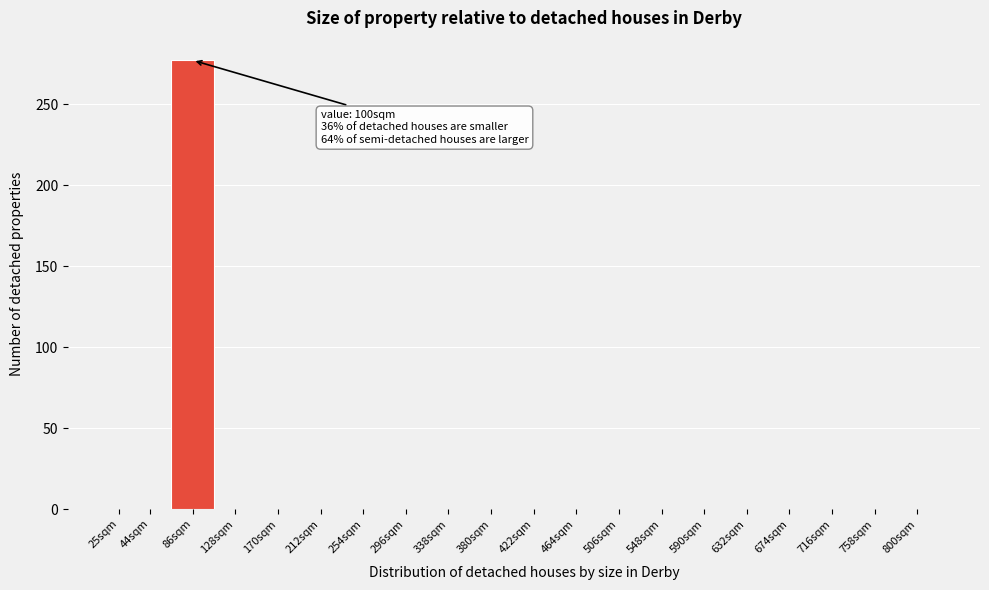

Reading left to right, list all the values displayed in this chart.

25sqm=0	44sqm=0	86sqm=277	128sqm=0	170sqm=0	212sqm=0	254sqm=0	296sqm=0	338sqm=0	380sqm=0	422sqm=0	464sqm=0	506sqm=0	548sqm=0	590sqm=0	632sqm=0	674sqm=0	716sqm=0	758sqm=0	800sqm=0